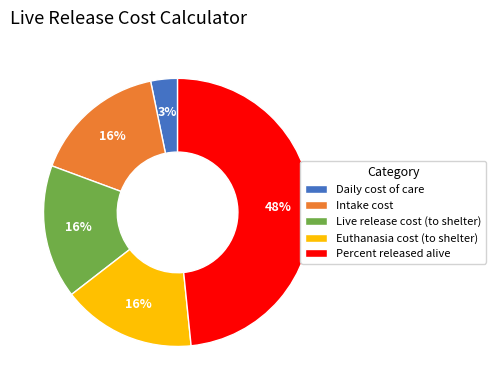

Is there any slice that represents more than half of the pie?

No